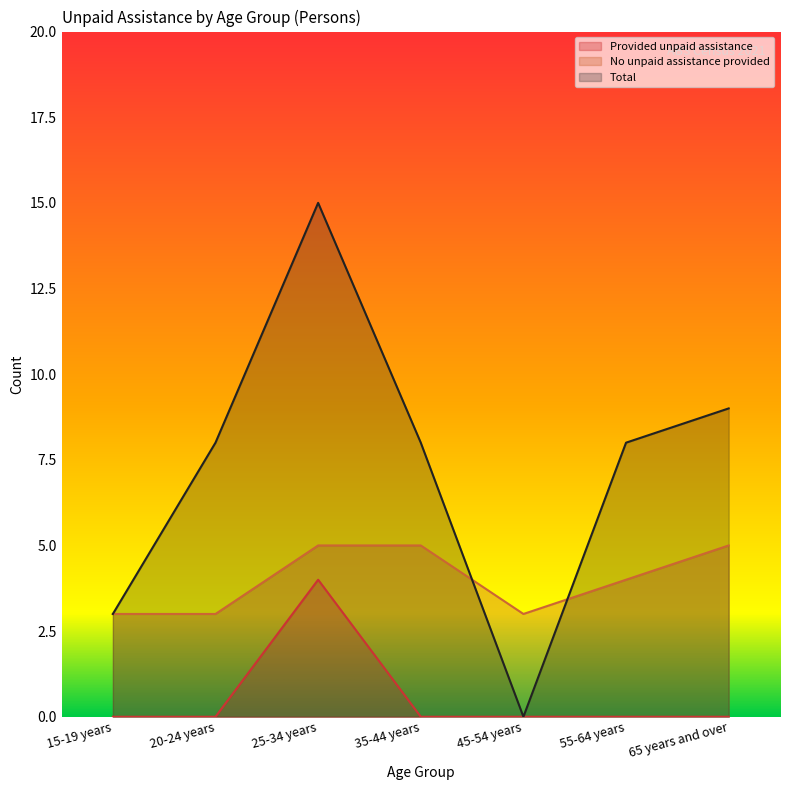

Does the chart display data point markers on the line(s)?

No